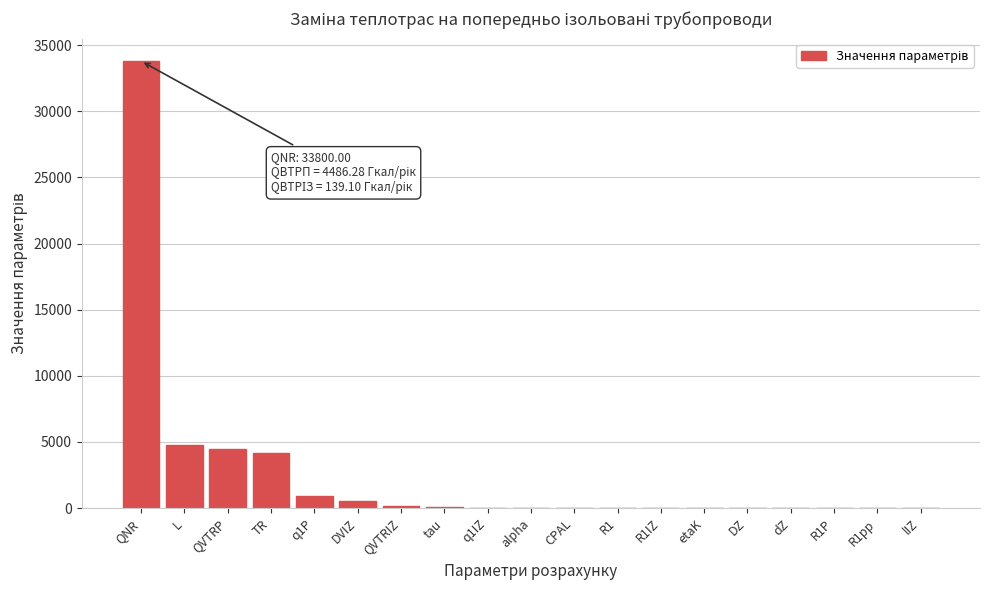

What is the sum of all values?

48959.6